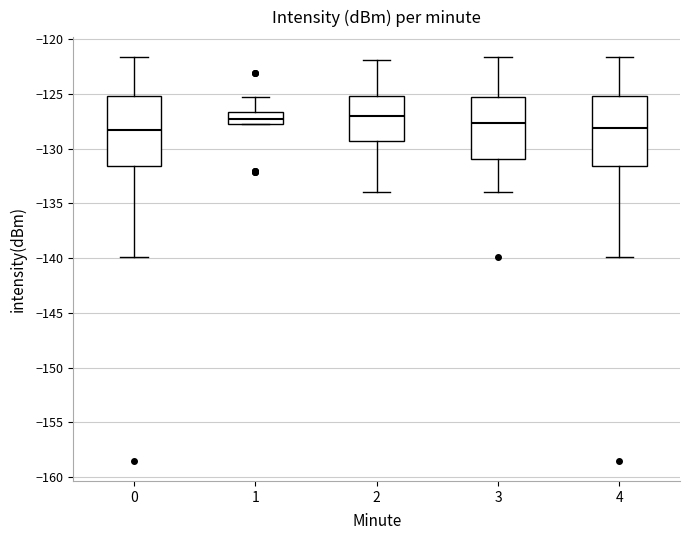

Where is the upper edge of the box at x = 3 on the y-axis? The values are not printed on the chart, so give them approximately, as read against the axis.

-125.0